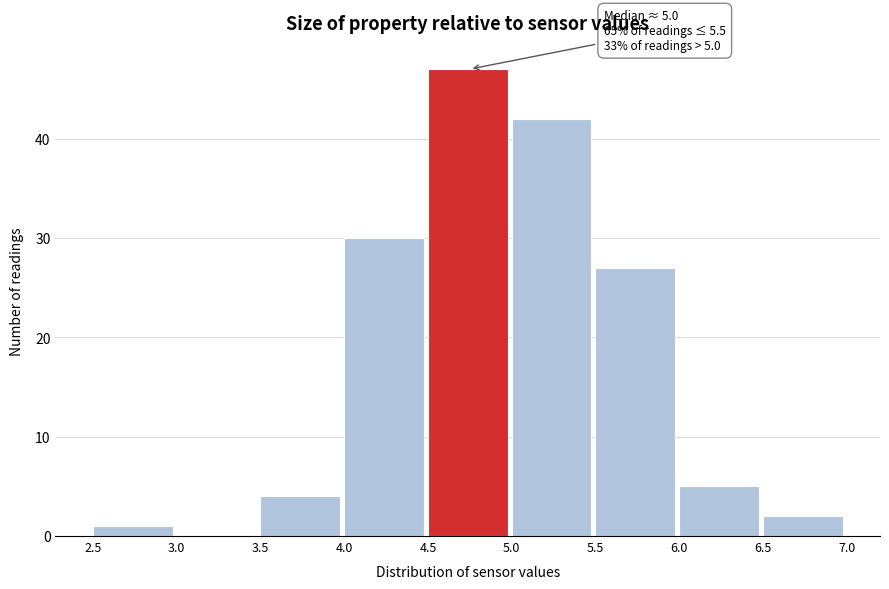

Over which range of the x-axis is the bar tallest?

4.5 to 5.0